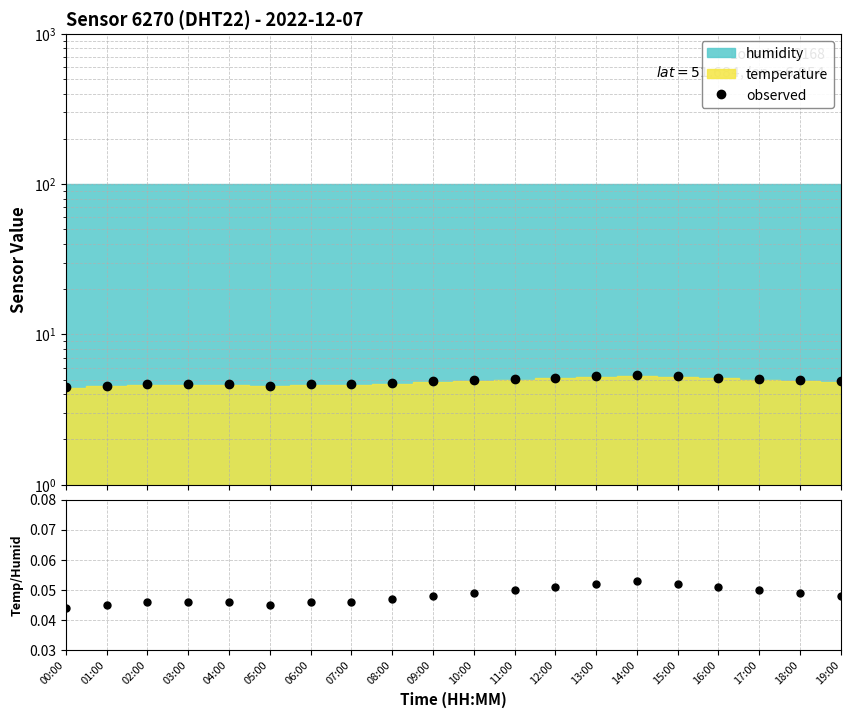

How many interior local valleys does the temp/humid series have?

1